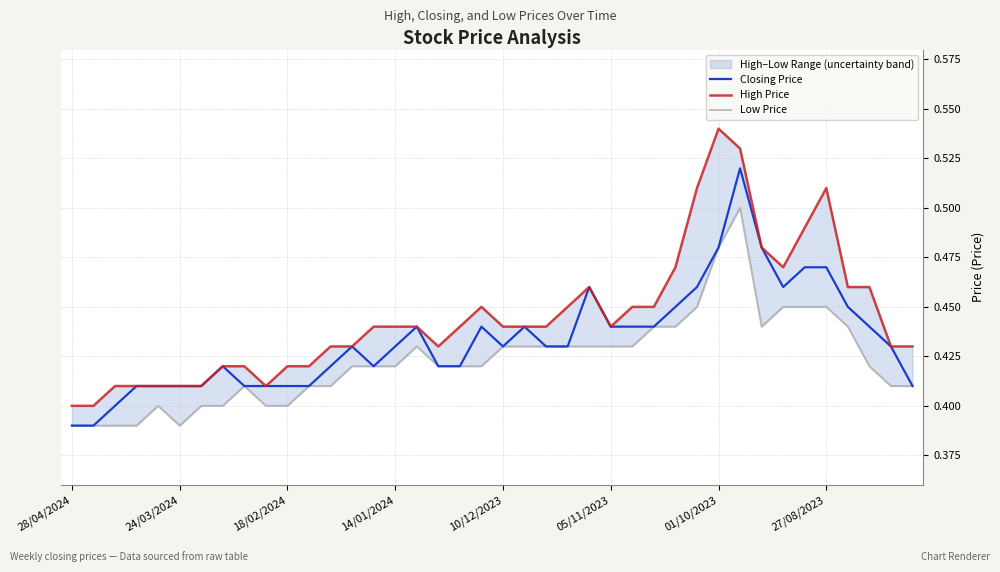

What is the difference between the second highest and second lowest values in the Closing Price series?

0.1